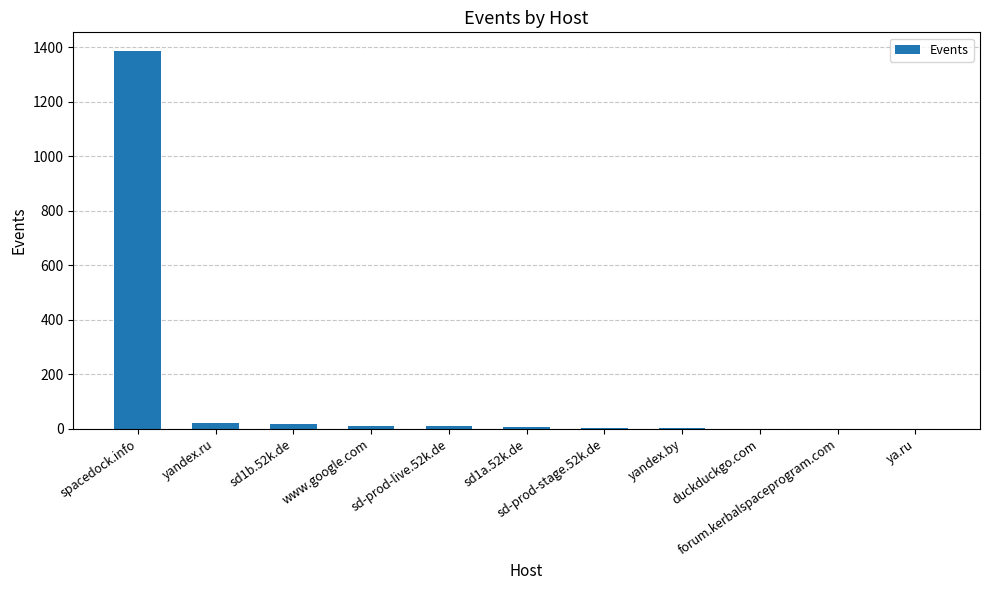

What is the sum of all values?

1460